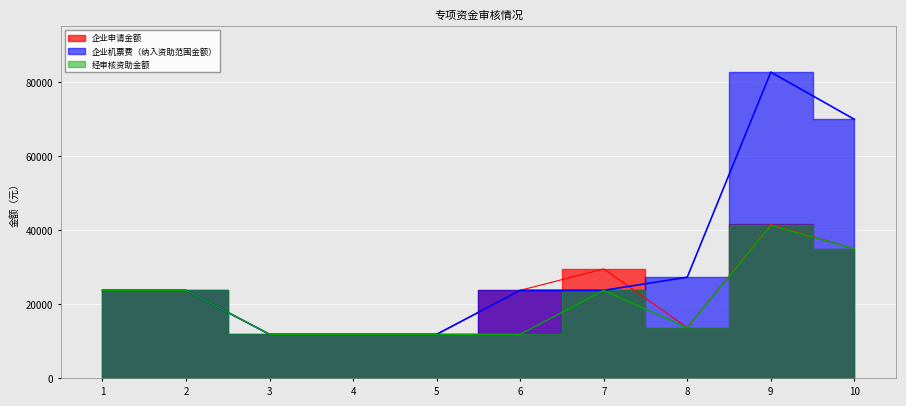

What value does the 经审核资助金额 series have at 2?

23788.2